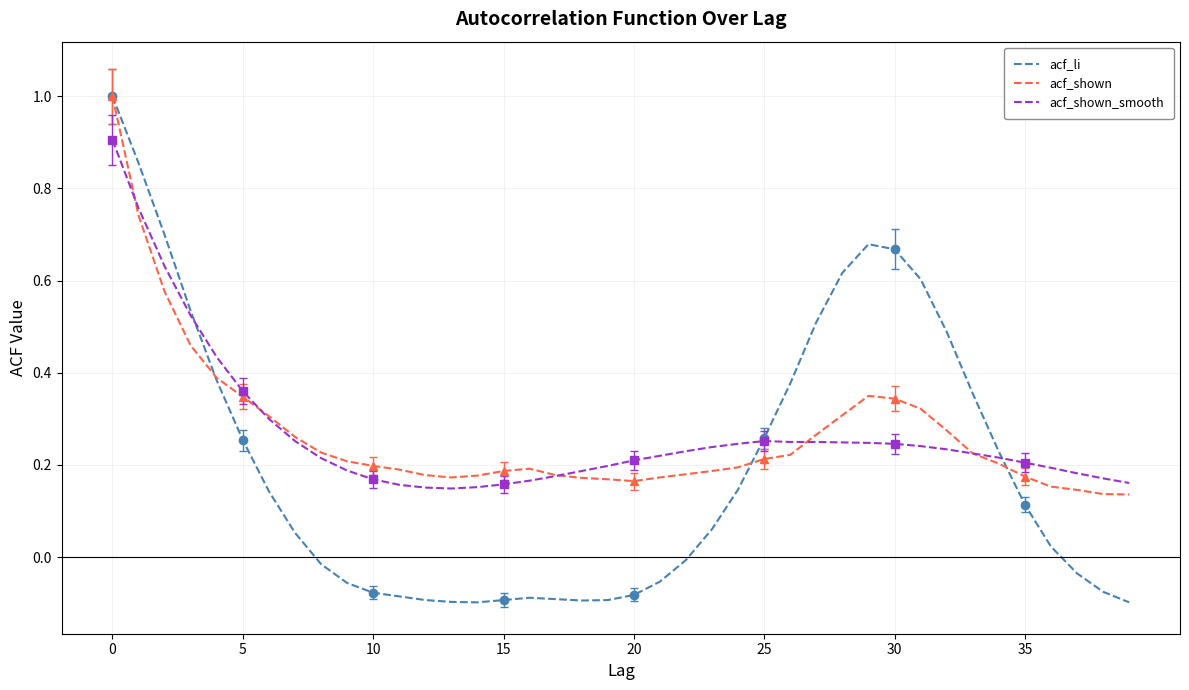

Is it true that acf_shown_smooth equals 0.2 at 38?

False